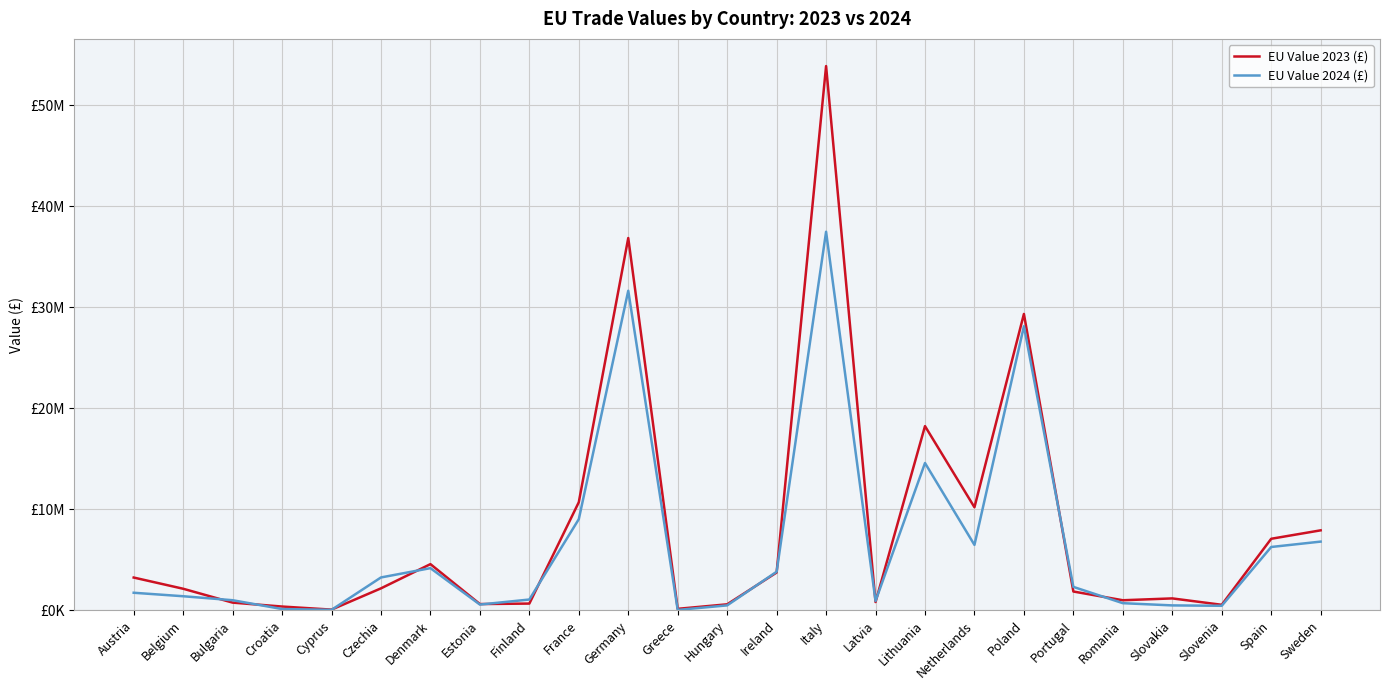

Reading right to left, list all the values displayed in this chart.

EU Value 2023 (£): Sweden=7924572	Spain=7089577	Slovenia=558128	Slovakia=1190656	Romania=1008105	Portugal=1872138	Poland=29330418	Netherlands=10207831	Lithuania=18234847	Latvia=830429	Italy=53853096	Ireland=3752183	Hungary=606126	Greece=159773	Germany=36842962	France=10705751	Finland=679441	Estonia=631586	Denmark=4581467	Czechia=2184818	Cyprus=81818	Croatia=385832	Bulgaria=773431	Belgium=2146048	Austria=3254752
EU Value 2024 (£): Sweden=6809838	Spain=6277004	Slovenia=460236	Slovakia=498043	Romania=718160	Portugal=2328901	Poland=28115294	Netherlands=6483067	Lithuania=14584094	Latvia=935652	Italy=37463815	Ireland=3828358	Hungary=500466	Greece=50090	Germany=31626498	France=9027279	Finland=1080102	Estonia=580852	Denmark=4184040	Czechia=3263257	Cyprus=57020	Croatia=139571	Bulgaria=1011547	Belgium=1404756	Austria=1749584